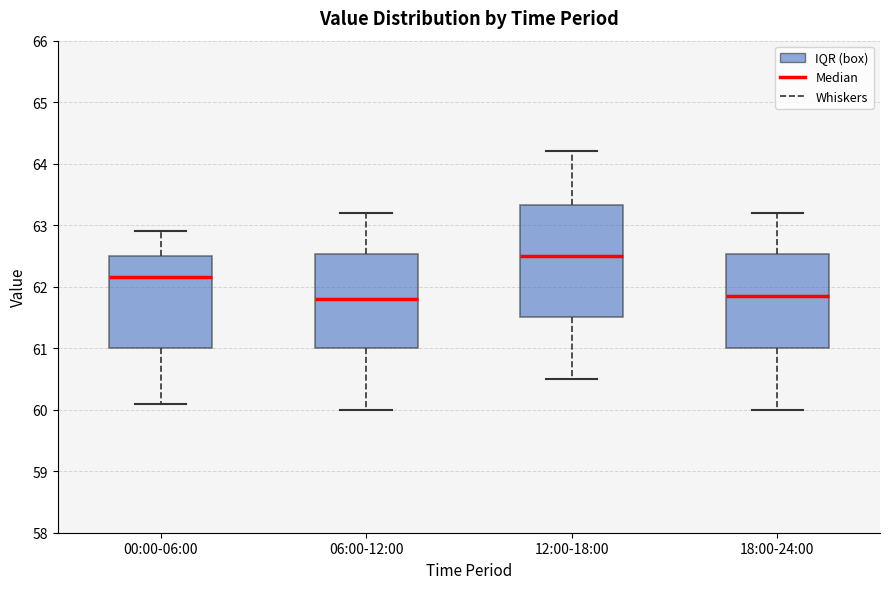

Reading left to right, read every box against the y-axis: the position of its median line, the range the box covers, and the ends of its whiskers. The values are not printed on the chart, so give them approximately, as read against the axis.

00:00-06:00: median 62.2, box 61.0 to 62.5, whiskers 60.1 to 62.9
06:00-12:00: median 61.8, box 61.0 to 62.5, whiskers 60.0 to 63.2
12:00-18:00: median 62.5, box 61.5 to 63.3, whiskers 60.5 to 64.2
18:00-24:00: median 61.9, box 61.0 to 62.5, whiskers 60.0 to 63.2